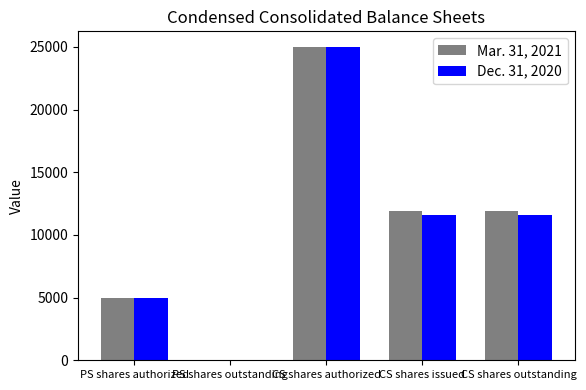

Are the bars horizontal?

No